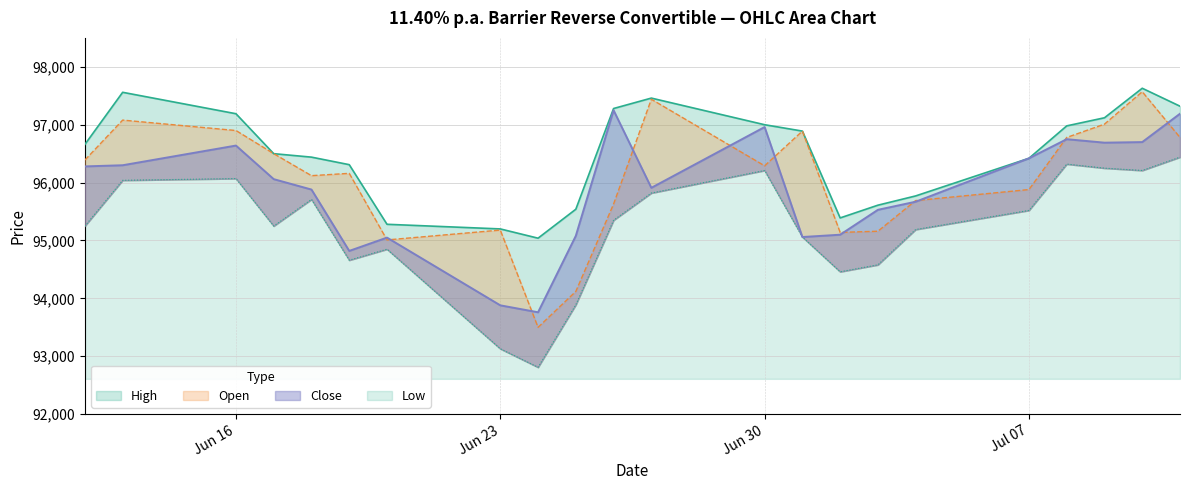

Reading left to right, transcribe all the data shown in this chart.

High: 96660	97560	97190	96500	96440	96310	95280	95200	95040	95540	97280	97460	97000	96890	95390	95610	95770	96420	96980	97120	97630	97320
Close: 96280	96300	96640	96060	95880	94820	95050	93880	93760	95080	97250	95910	96960	95060	95100	95530	95670	96420	96750	96690	96700	97190
Low: 95250	96040	96070	95250	95710	94660	94850	93130	92810	93890	95350	95820	96210	95060	94460	94580	95190	95520	96320	96250	96210	96440
Open: 96390	97080	96900	96500	96120	96160	95010	95180	93500	94120	95630	97440	96290	96890	95140	95160	95690	95880	96780	97010	97570	96780